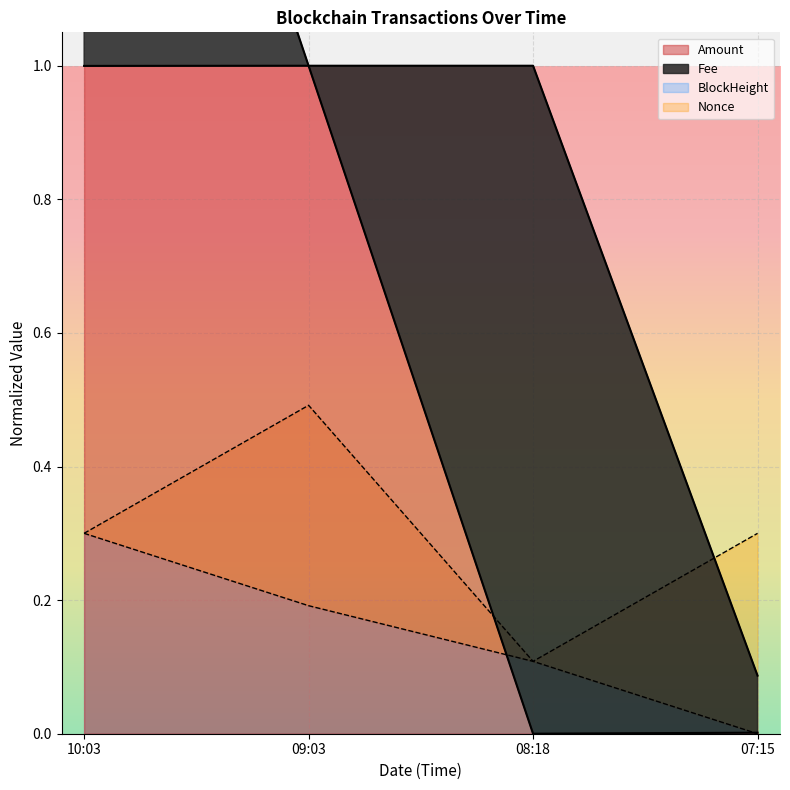

Rank the categories by BlockHeight value from highest to lowest.

10:03, 09:03, 08:18, 07:15